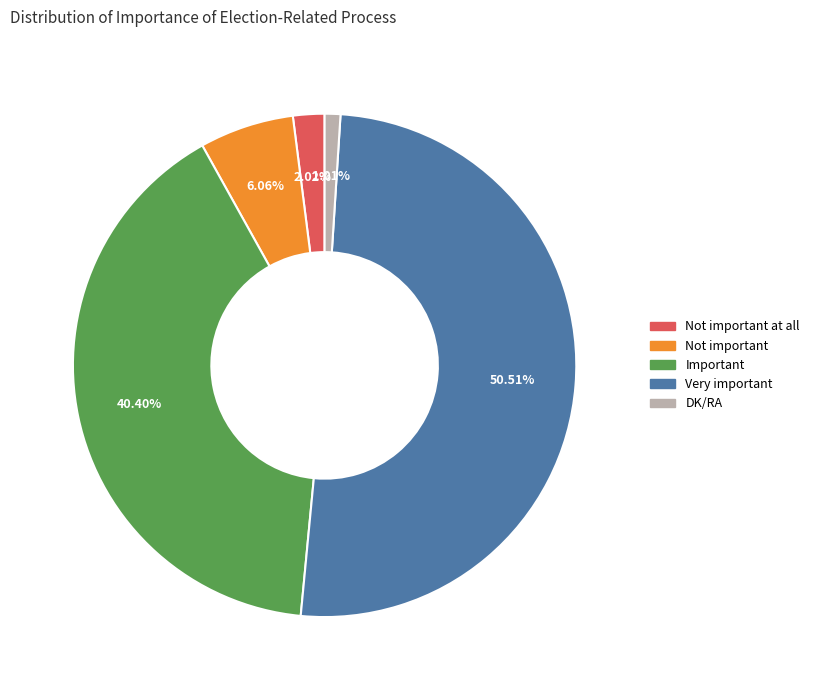

The DK/RA slice represents 13% of the pie. True or false?

False